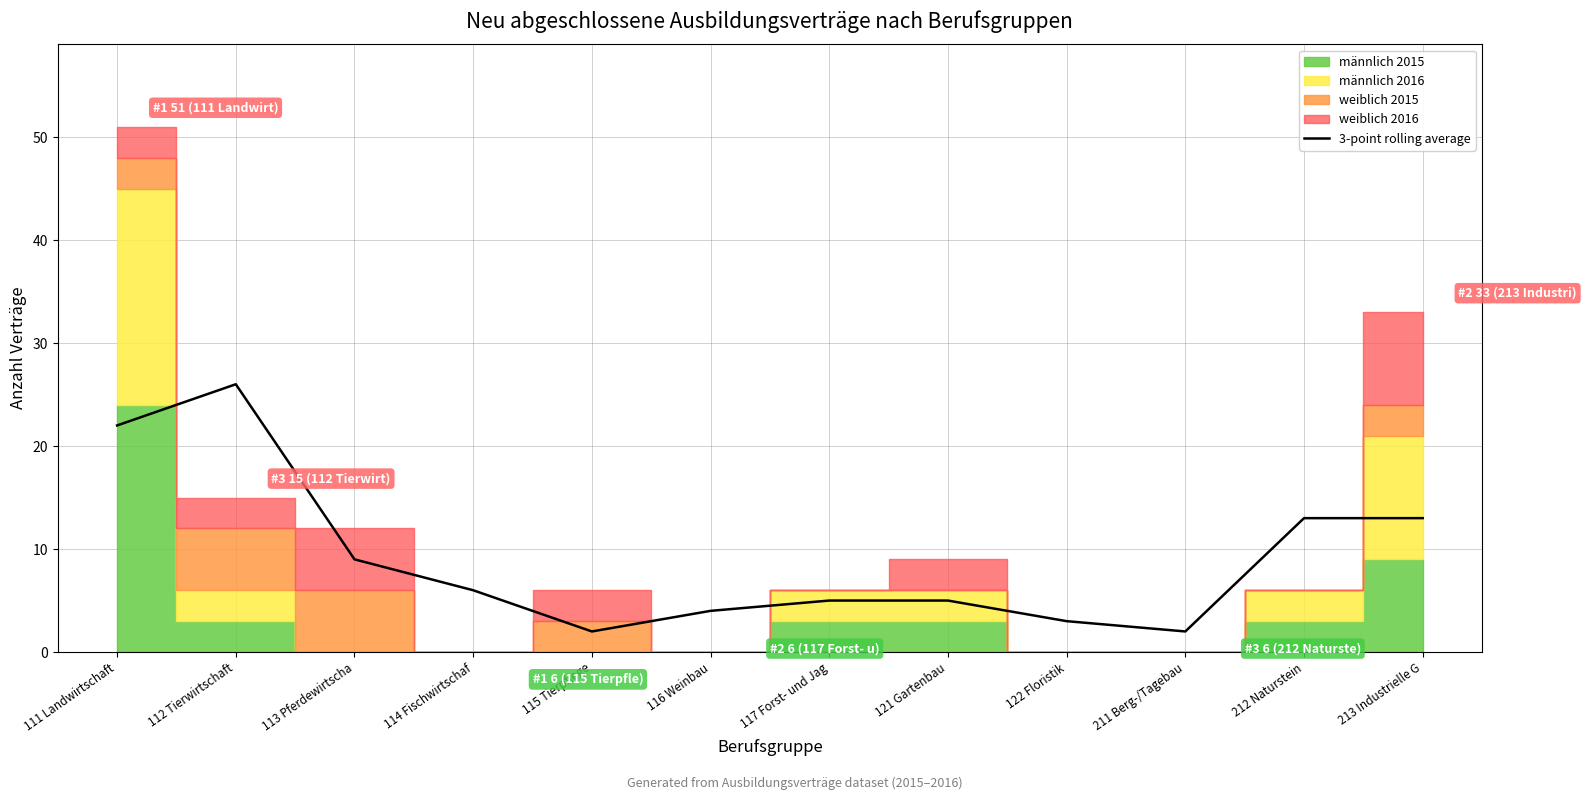

What position from the left is 122 Floristik?

9